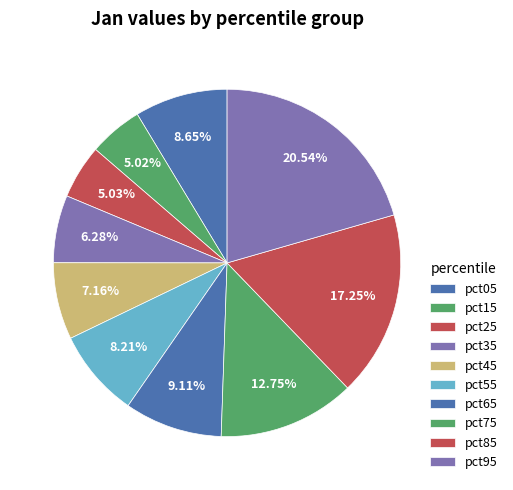

How many slices are in this pie chart?

10